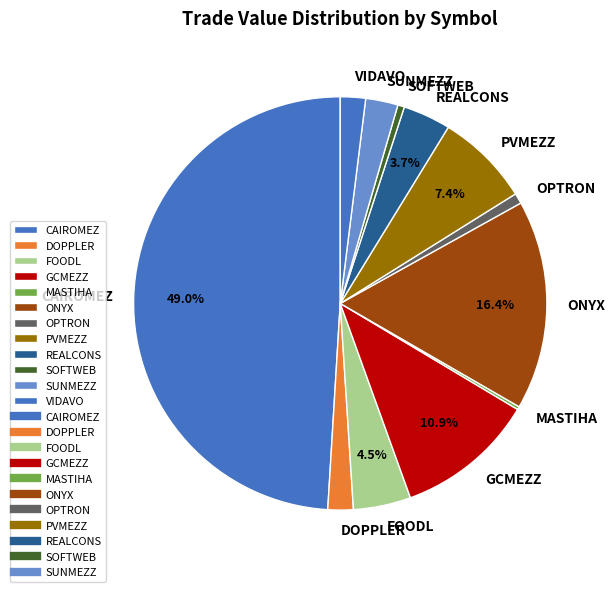

What percentage is the SOFTWEB slice, to the nearest percent?

1%